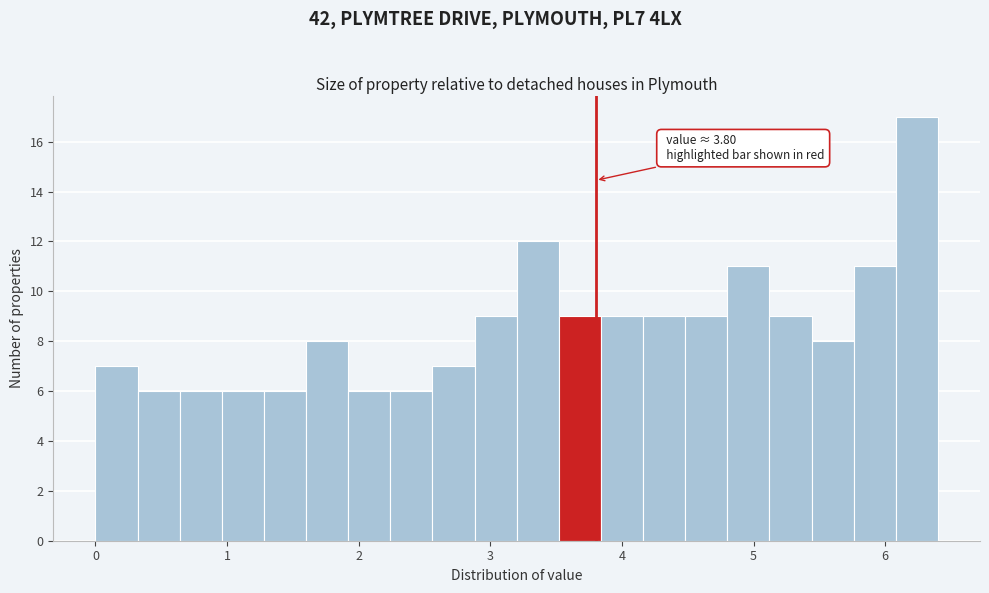

Around what value on the x-axis is the tallest bar? Give the approximate position of its centre, as read against the axis.

6.2